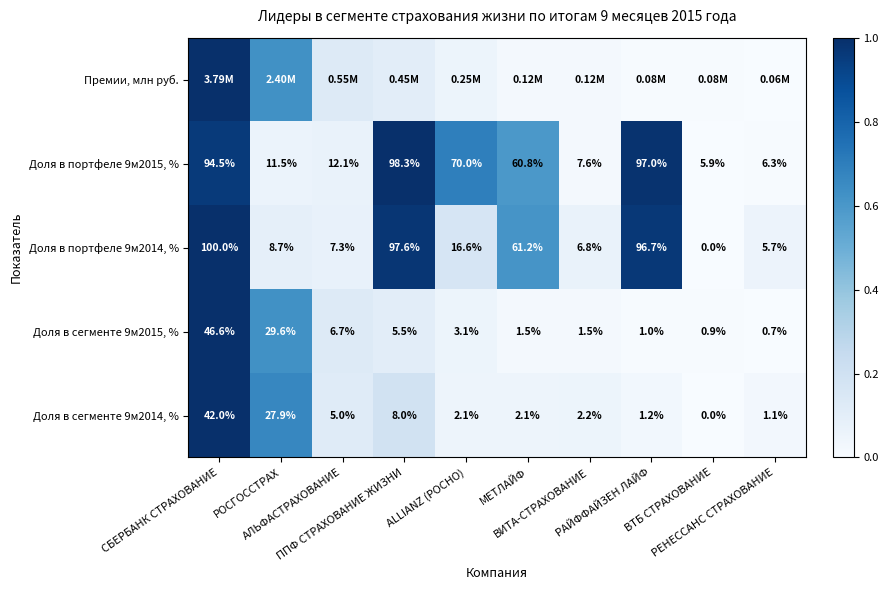

How many values in Доля в сегменте 9м2014, % are above zero?

9